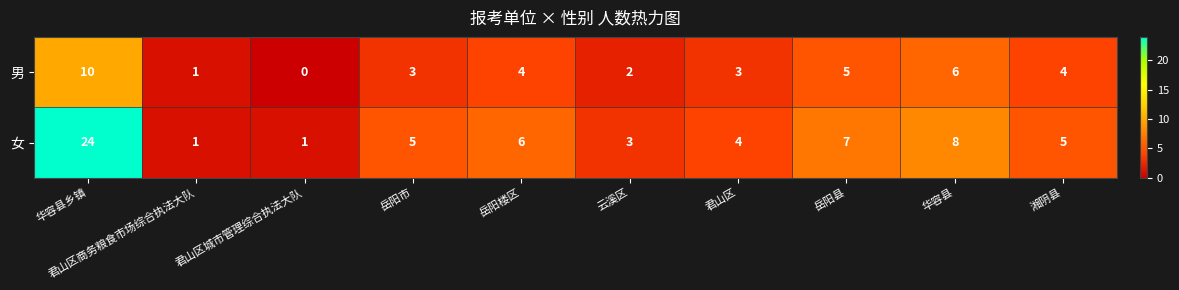

Which label corresponds to the smallest value in the chart?

君山区城市管理综合执法大队